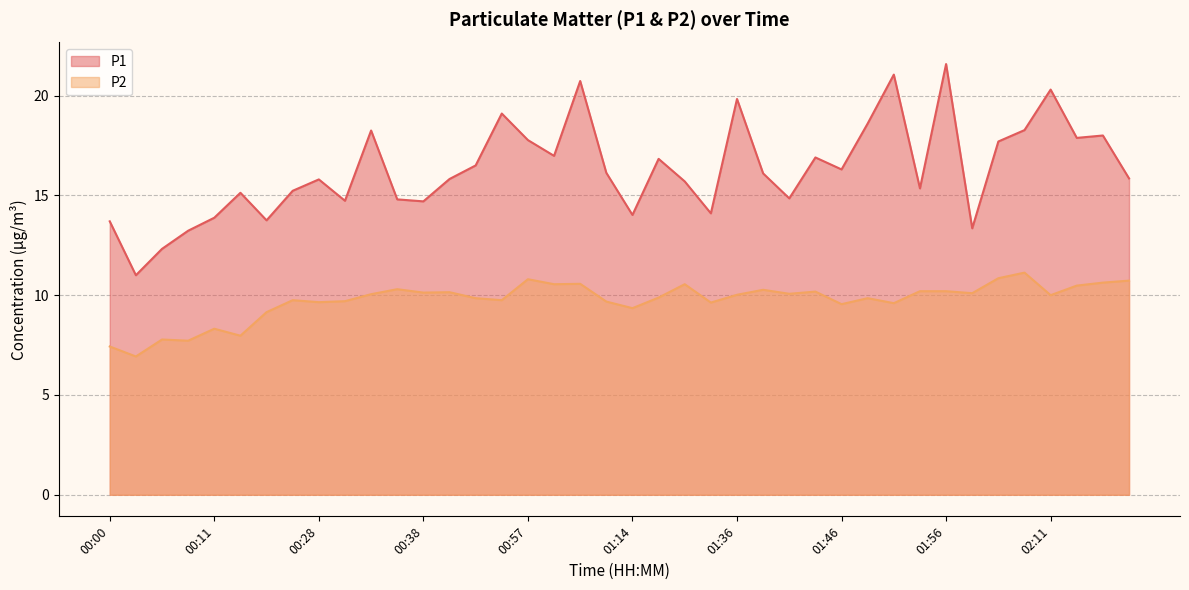

Reading left to right, transcribe all the data shown in this chart.

P1: 13.7	11.0	12.3	13.2	13.9	15.1	13.8	15.2	15.8	14.7	18.2	14.8	14.7	15.8	16.5	19.1	17.8	17.0	20.7	16.1	14.0	16.8	15.7	14.1	19.8	16.1	14.8	16.9	16.3	18.6	21.1	15.3	21.6	13.3	17.7	18.3	20.3	17.9	18.0	15.8
P2: 7.4	6.9	7.8	7.7	8.3	8.0	9.2	9.8	9.7	9.7	10.1	10.3	10.1	10.2	9.8	9.8	10.8	10.6	10.6	9.7	9.3	9.9	10.6	9.6	10.0	10.3	10.1	10.2	9.6	9.8	9.6	10.2	10.2	10.1	10.8	11.1	10.0	10.5	10.6	10.7